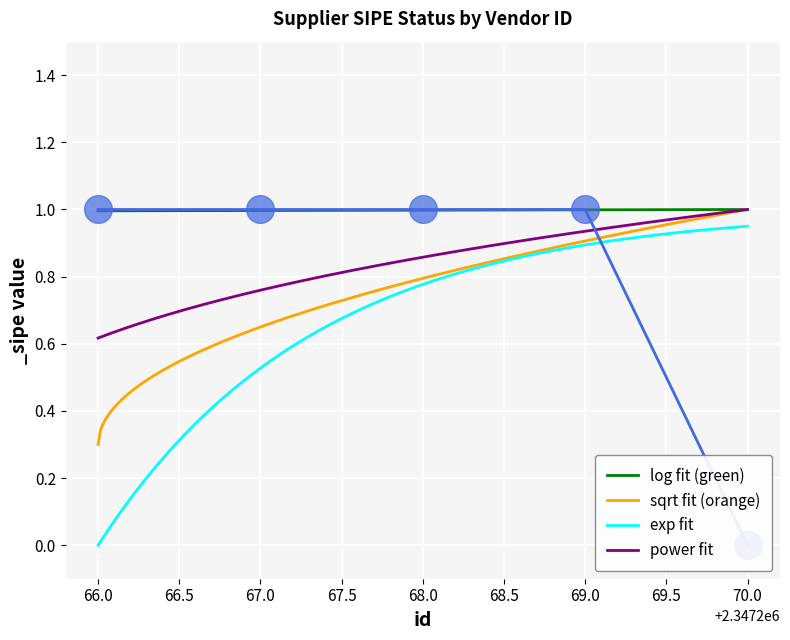

True or false: power fit and exp fit intersect in this chart.

False